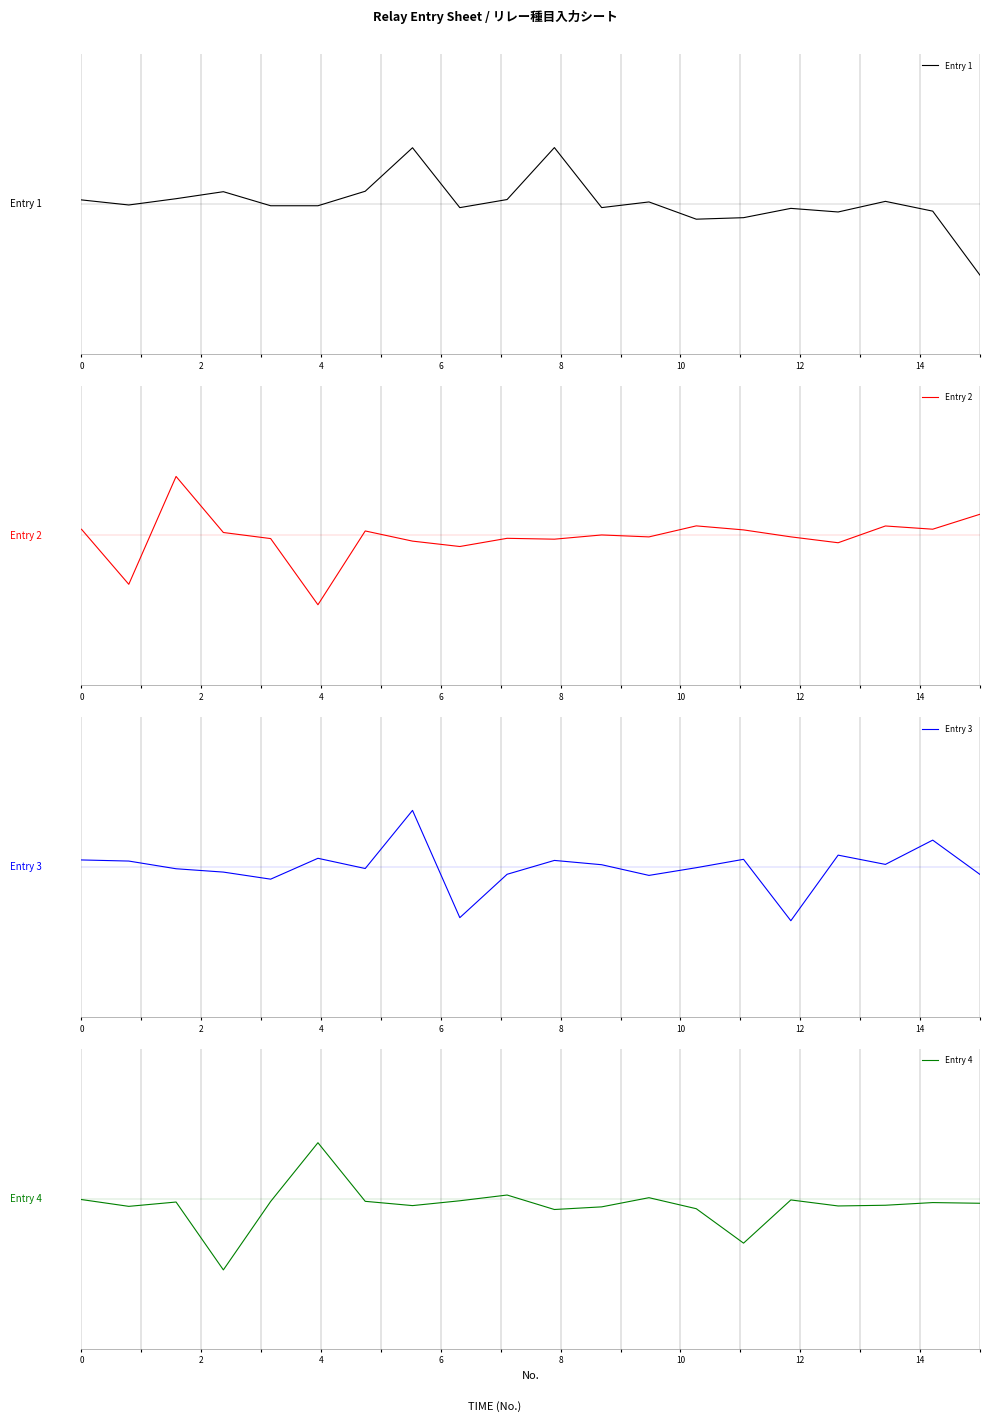

At which category does Entry 4 reach its first local peak?

4